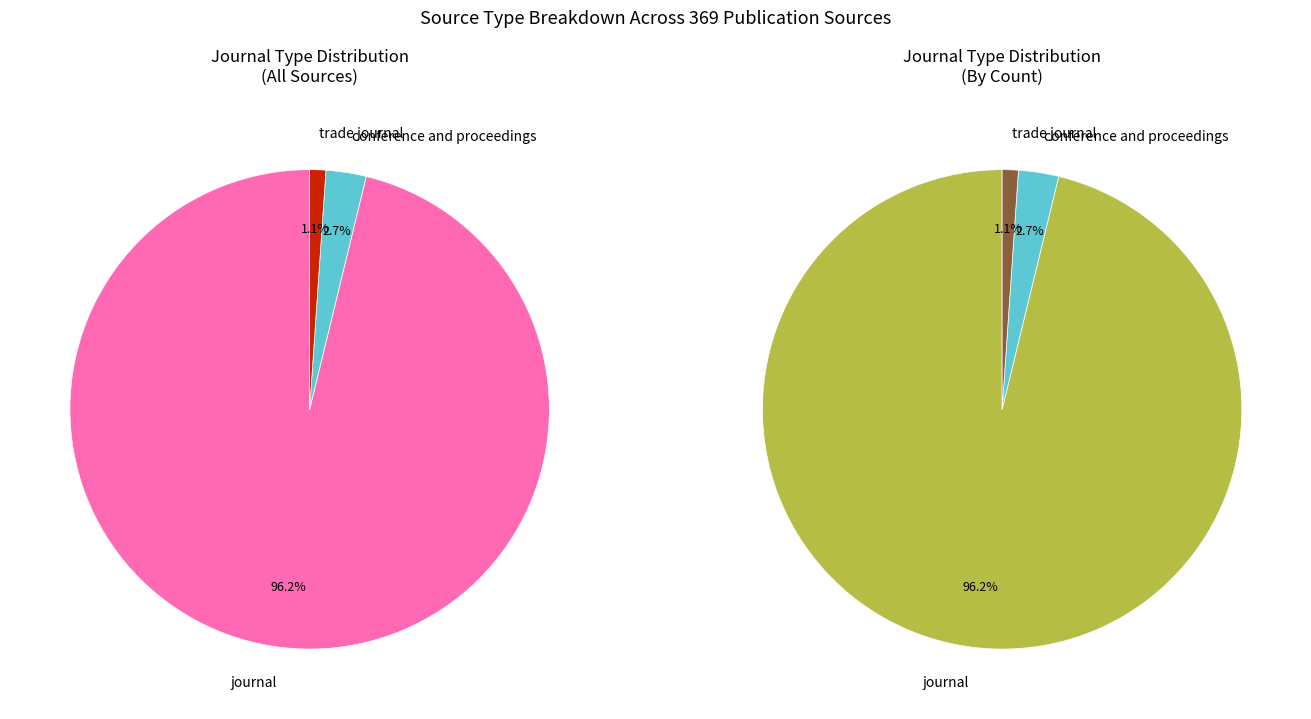

How many segments does this pie chart have?

3